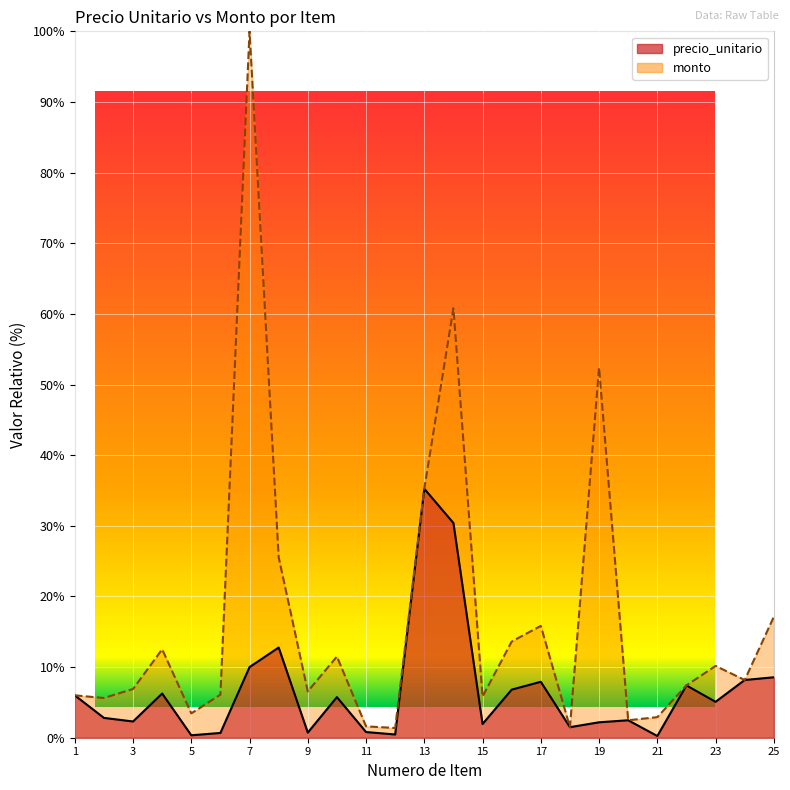

Reading left to right, transcribe all the data shown in this chart.

precio_unitario: 6.0	2.8	2.3	6.3	0.3	0.7	10.0	12.8	0.7	5.7	0.8	0.5	35.2	30.4	1.9	6.8	7.9	1.5	2.2	2.5	0.2	7.4	5.1	8.2	8.6
monto: 6.0	5.6	6.9	12.5	3.4	6.1	100.0	25.5	6.6	11.5	1.6	1.4	35.2	60.8	5.8	13.6	15.8	1.5	52.4	2.5	2.9	7.4	10.2	8.2	17.1